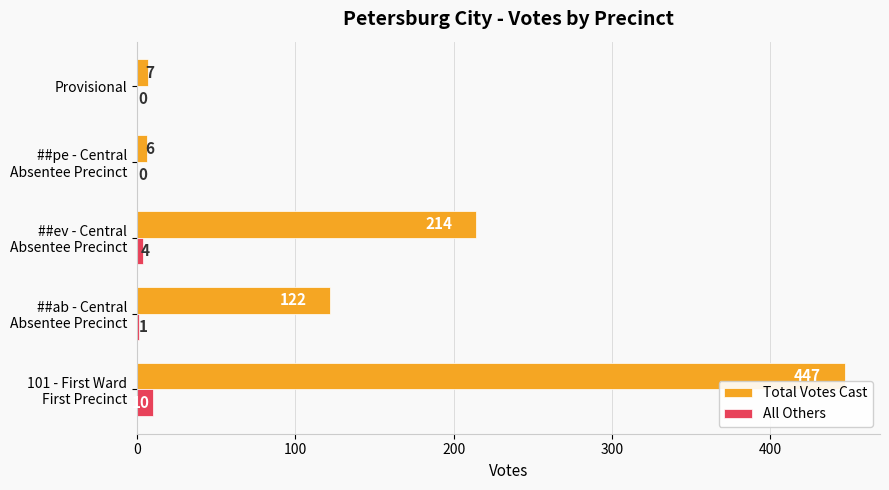

What is the sum of all Total Votes Cast values?

796